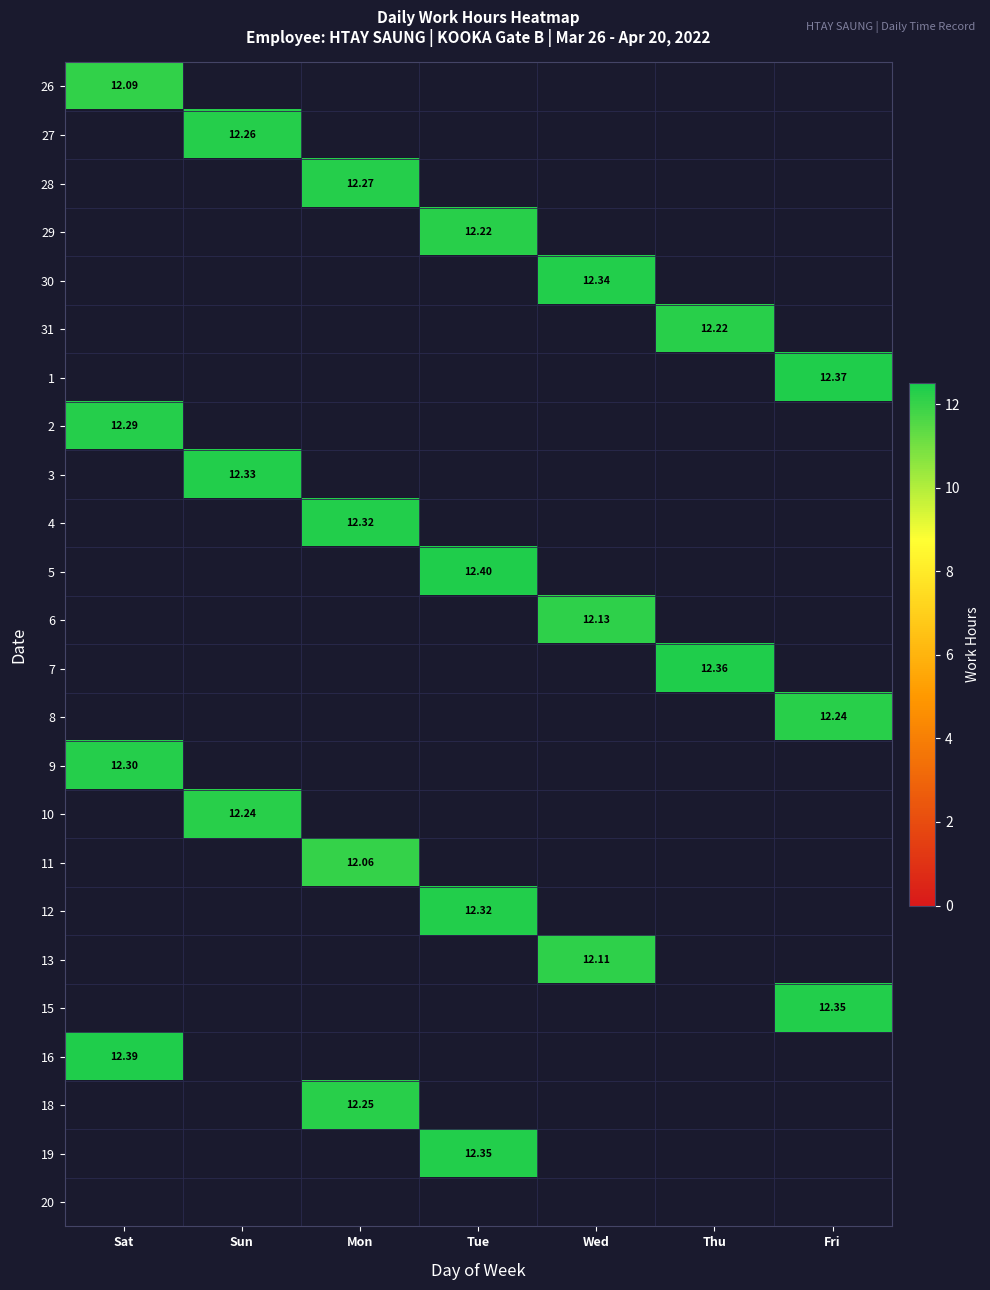

The value of 6 at Wed is 12.1. True or false?

True